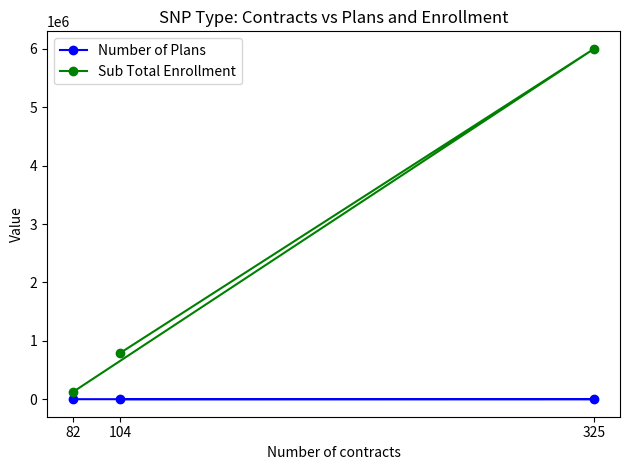

Is the value of Number of Plans at 104 greater than the value of Sub Total Enrollment at 104?

No